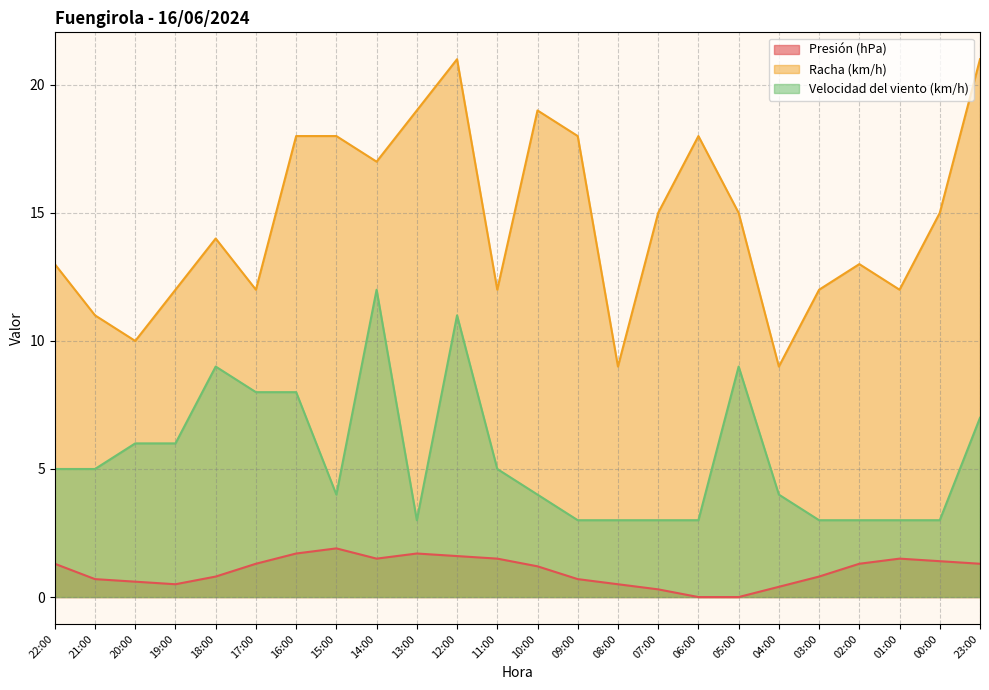

Reading left to right, list all the values displayed in this chart.

Presión (hPa): 22:00=1.3	21:00=0.7	20:00=0.6	19:00=0.5	18:00=0.8	17:00=1.3	16:00=1.7	15:00=1.9	14:00=1.5	13:00=1.7	12:00=1.6	11:00=1.5	10:00=1.2	09:00=0.7	08:00=0.5	07:00=0.3	06:00=0.0	05:00=0.0	04:00=0.4	03:00=0.8	02:00=1.3	01:00=1.5	00:00=1.4	23:00=1.3
Racha (km/h): 22:00=13.0	21:00=11.0	20:00=10.0	19:00=12.0	18:00=14.0	17:00=12.0	16:00=18.0	15:00=18.0	14:00=17.0	13:00=19.0	12:00=21.0	11:00=12.0	10:00=19.0	09:00=18.0	08:00=9.0	07:00=15.0	06:00=18.0	05:00=15.0	04:00=9.0	03:00=12.0	02:00=13.0	01:00=12.0	00:00=15.0	23:00=21.0
Velocidad del viento (km/h): 22:00=5.0	21:00=5.0	20:00=6.0	19:00=6.0	18:00=9.0	17:00=8.0	16:00=8.0	15:00=4.0	14:00=12.0	13:00=3.0	12:00=11.0	11:00=5.0	10:00=4.0	09:00=3.0	08:00=3.0	07:00=3.0	06:00=3.0	05:00=9.0	04:00=4.0	03:00=3.0	02:00=3.0	01:00=3.0	00:00=3.0	23:00=7.0